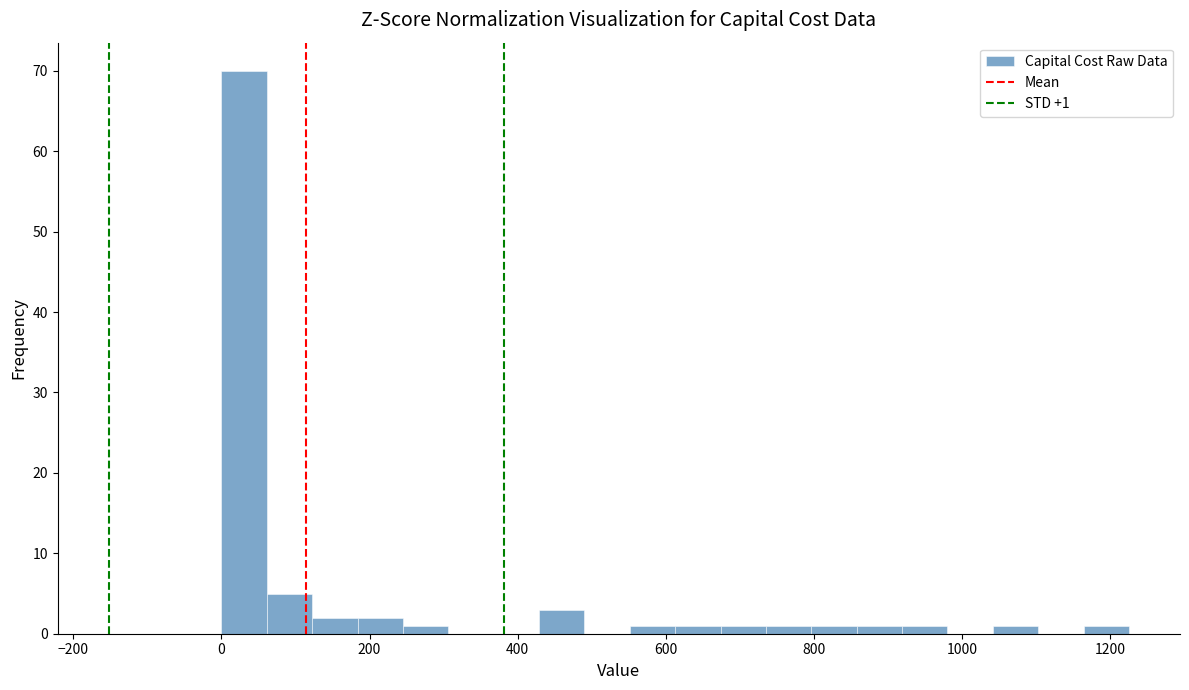

Around what value on the x-axis is the tallest bar? Give the approximate position of its centre, as read against the axis.

40